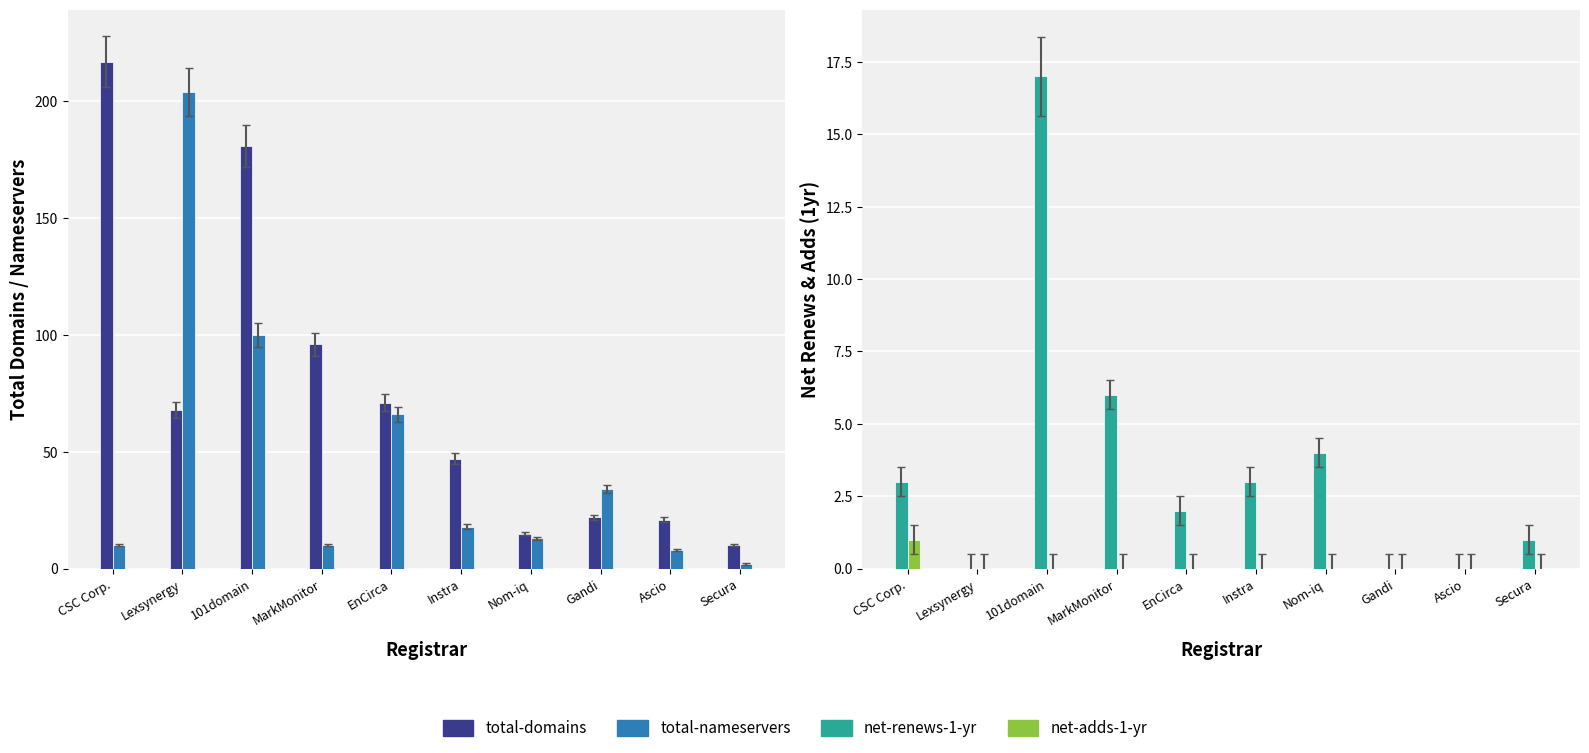

The value of total-nameservers at EnCirca is 45. True or false?

False